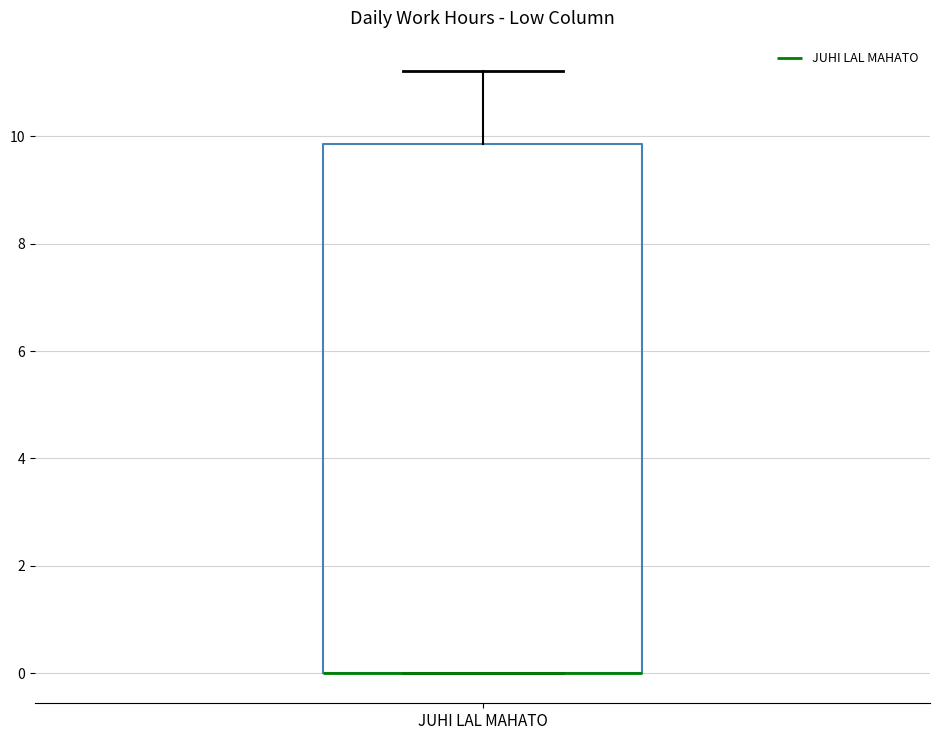

Transcribe this box plot: give where the median line is, the range the box spans, and where the two whiskers end, as read against the y-axis. The values are not printed on the chart, so give them approximately, as read against the axis.

median 0.0 (drawn on the box's lower edge), box 0.0 to 9.8, whiskers 0.0 to 11.2